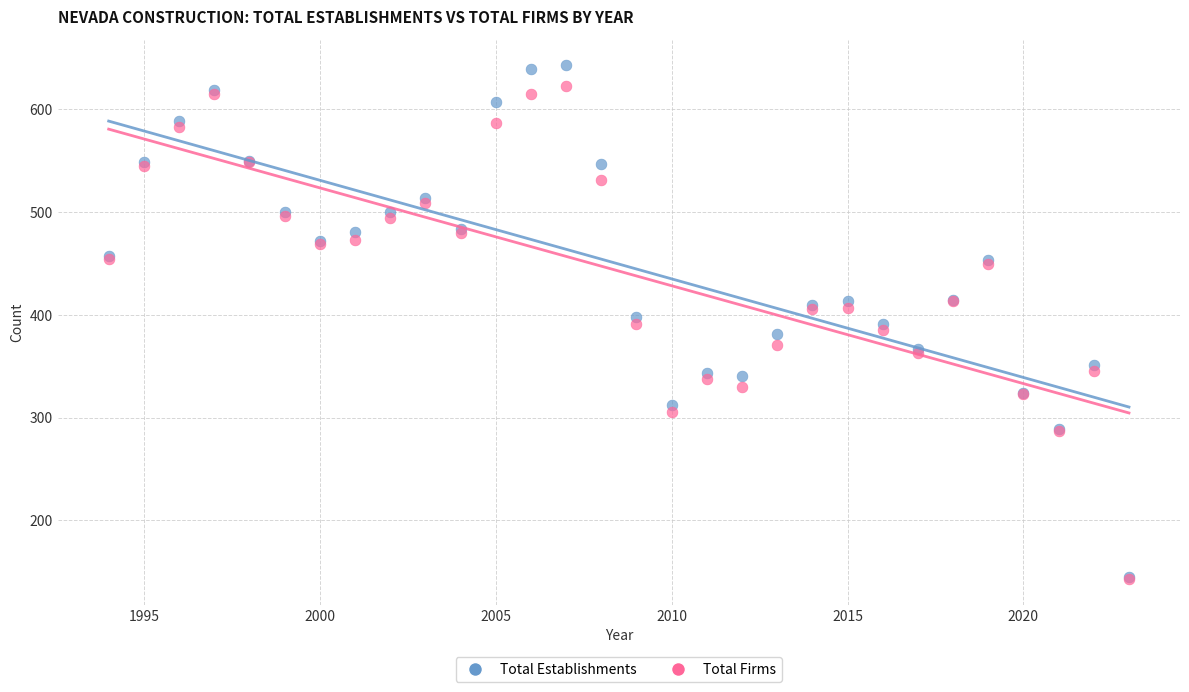

What are all the series names shown in the legend?

Total Establishments, Total Firms